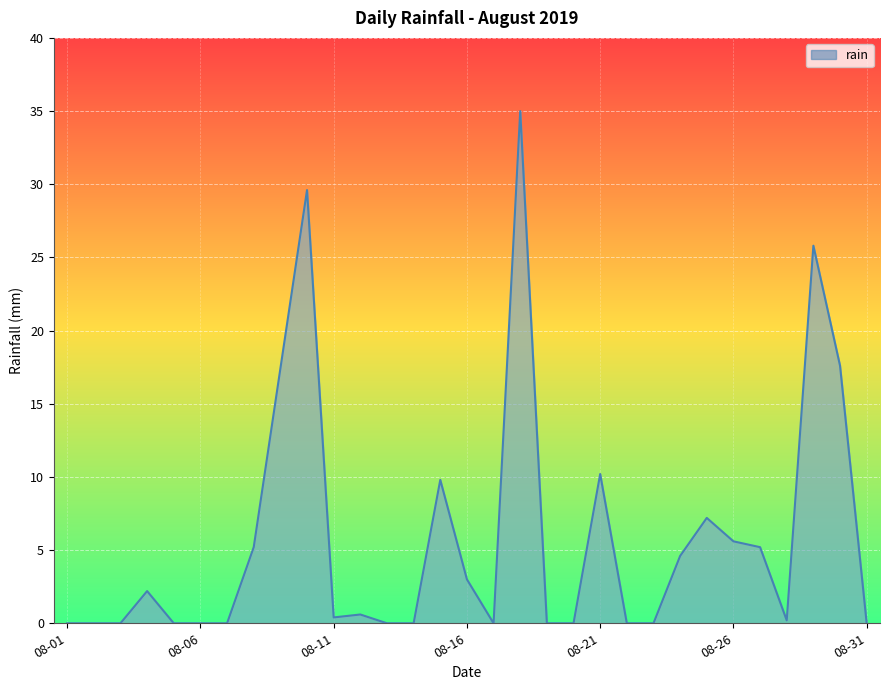

Reading left to right, list all the values displayed in this chart.

0.0	0.0	0.0	2.2	0.0	0.0	0.0	5.2	17.4	29.6	0.4	0.6	0.0	0.0	9.8	3.0	0.0	35.0	0.0	0.0	10.2	0.0	0.0	4.6	7.2	5.6	5.2	0.2	25.8	17.6	0.0